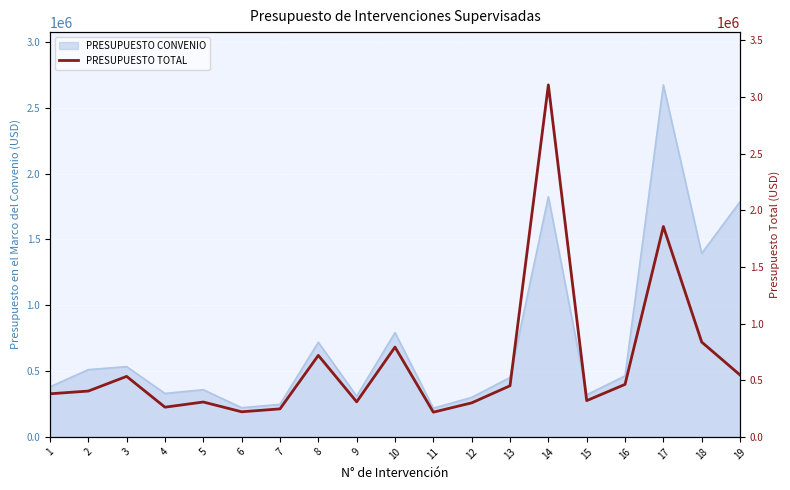

What is the change in value from 4 to 6?

-40539.9